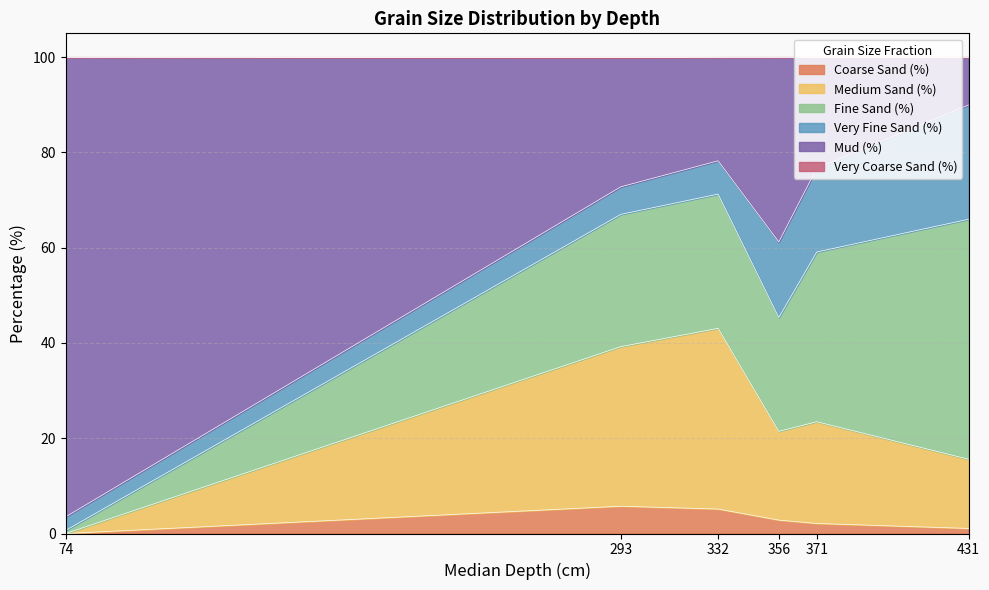

What is the maximum value for Coarse Sand (%)?

5.7